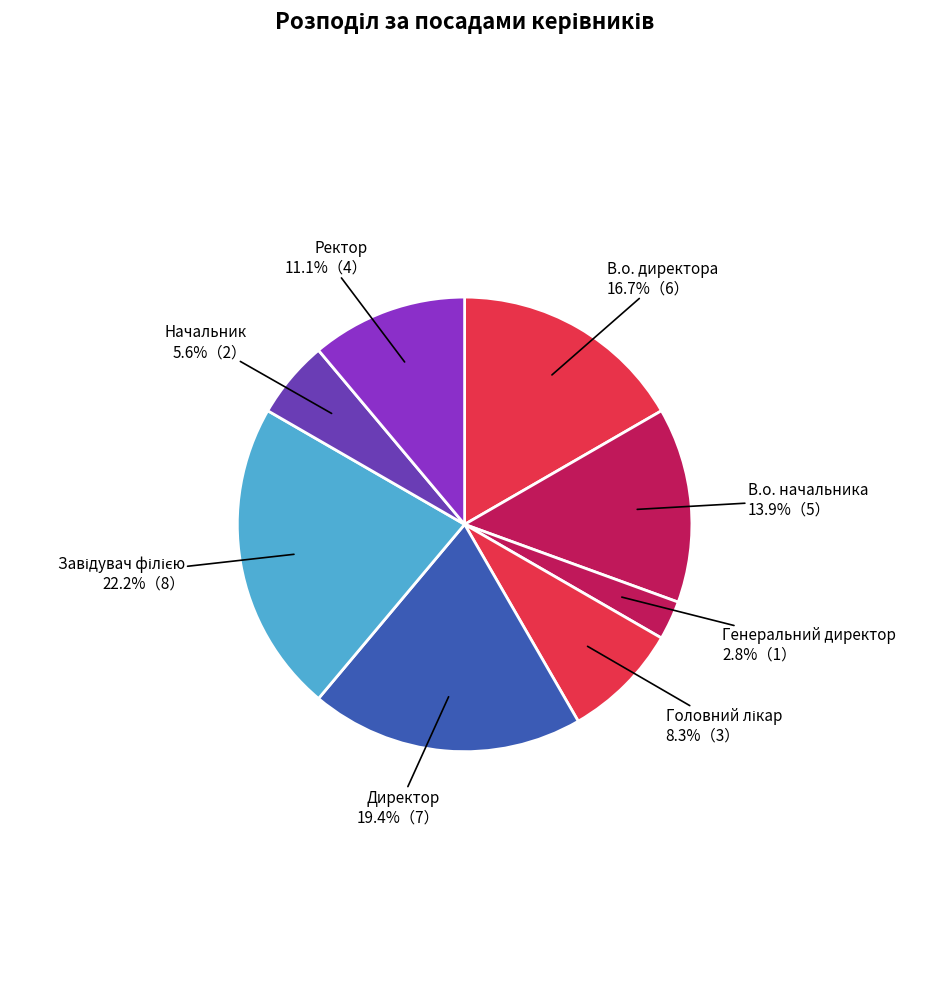

Count the number of slices in the pie.

8